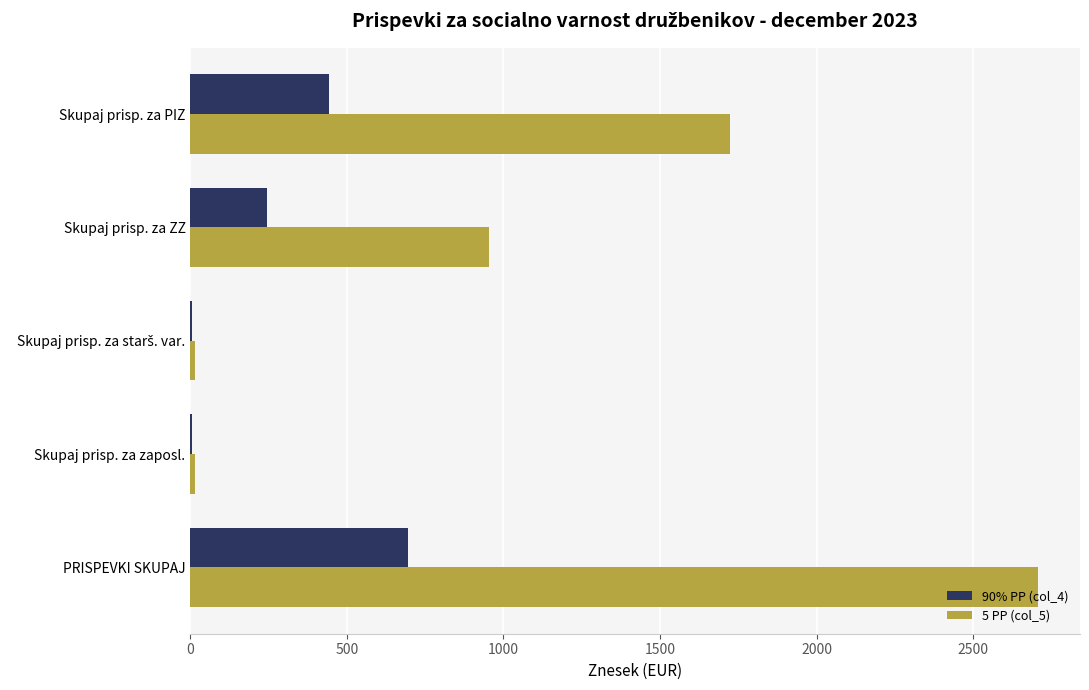

Which series has the largest total across all categories?

5 PP (col_5)